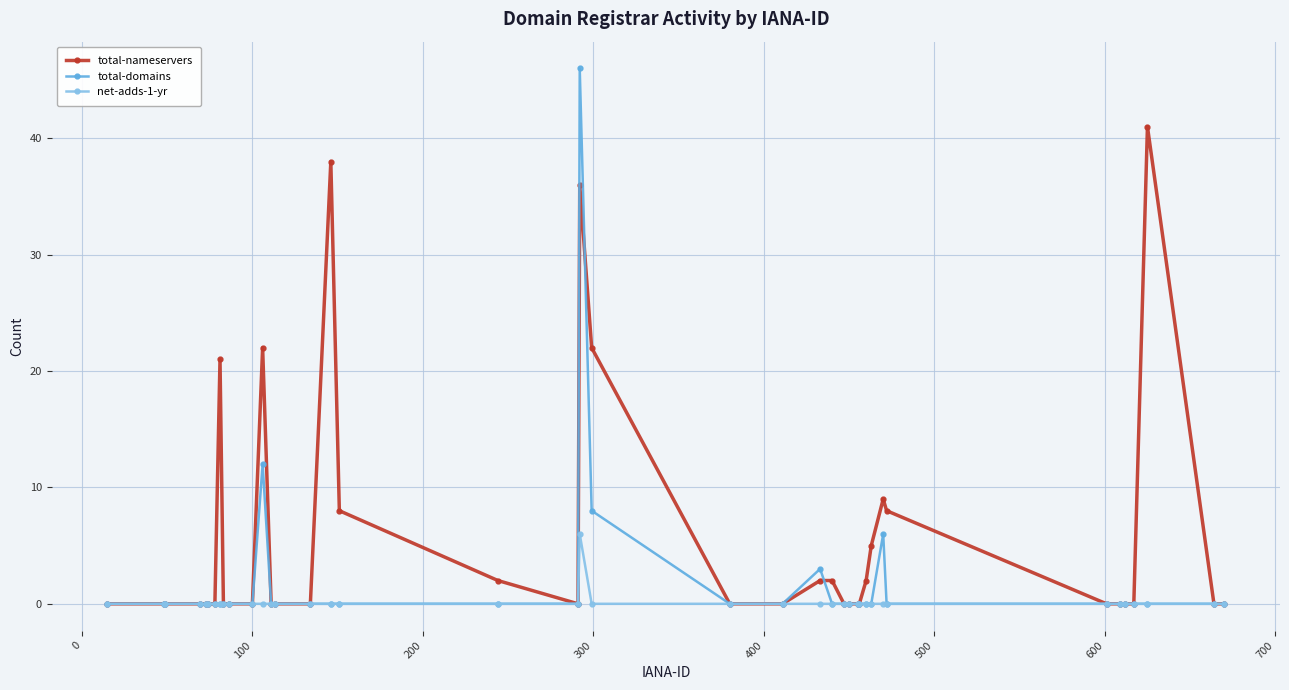

List the series in order of their overall mean, lowest first.

net-adds-1-yr, total-domains, total-nameservers